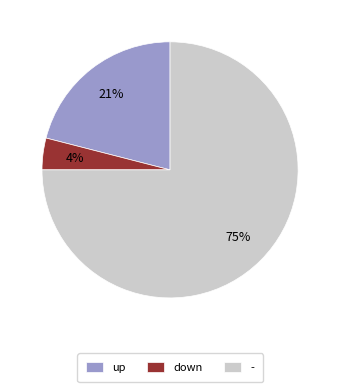

Combined, do down and - account for over 50%?

Yes